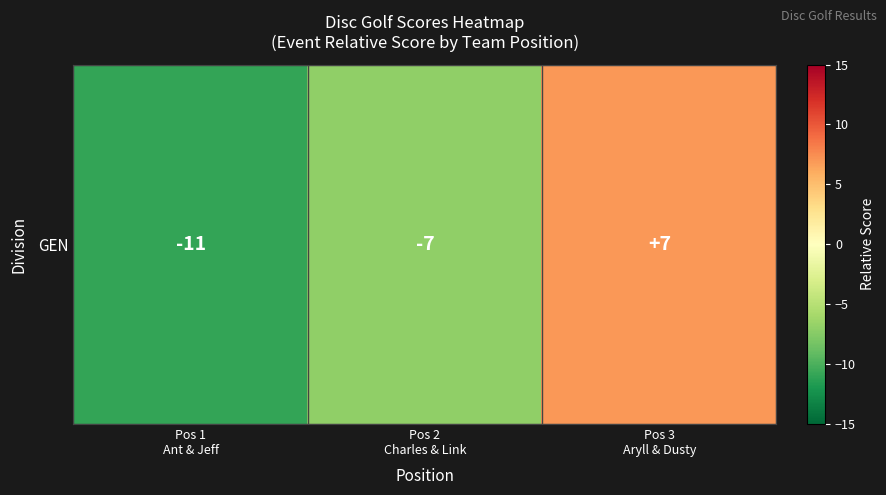

What is the average value?

-4